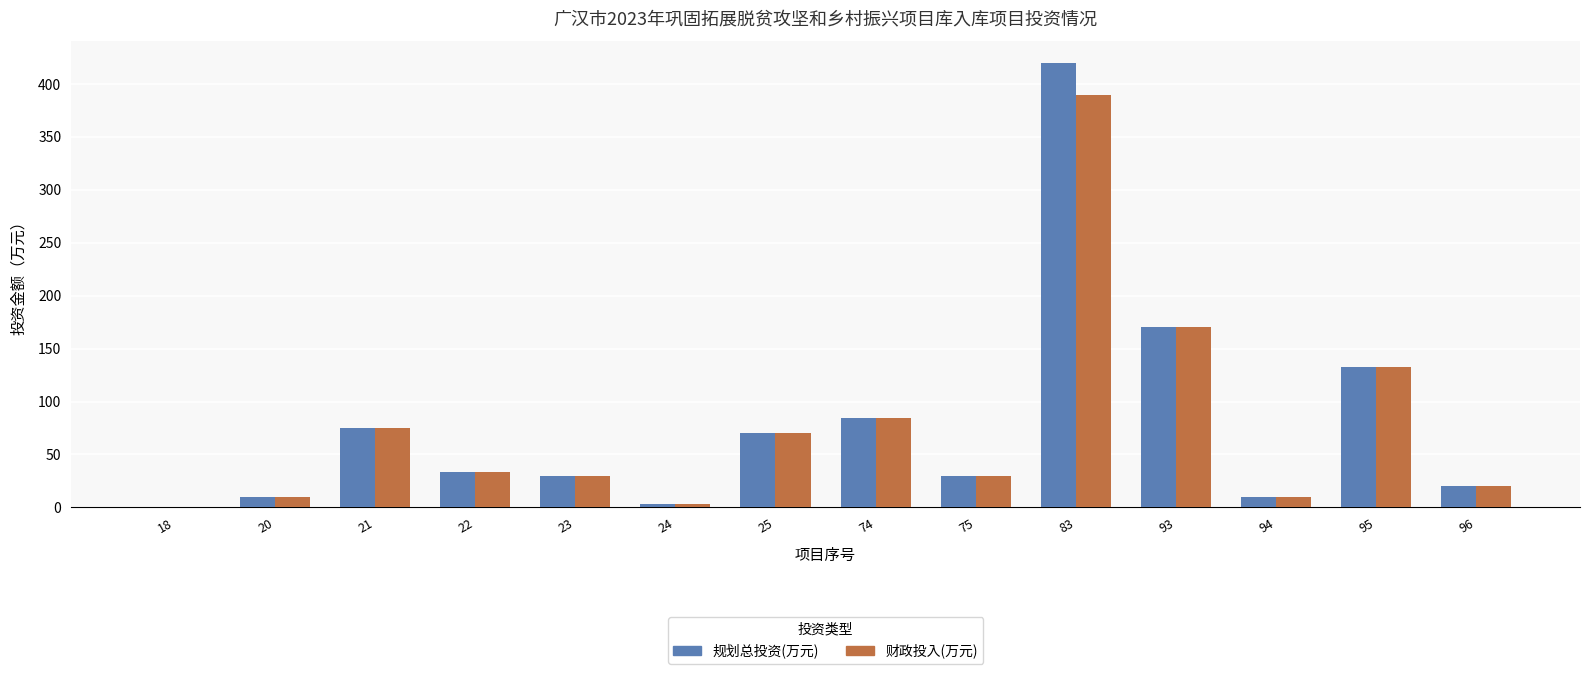

Are the bars grouped side by side (vs. stacked)?

Yes